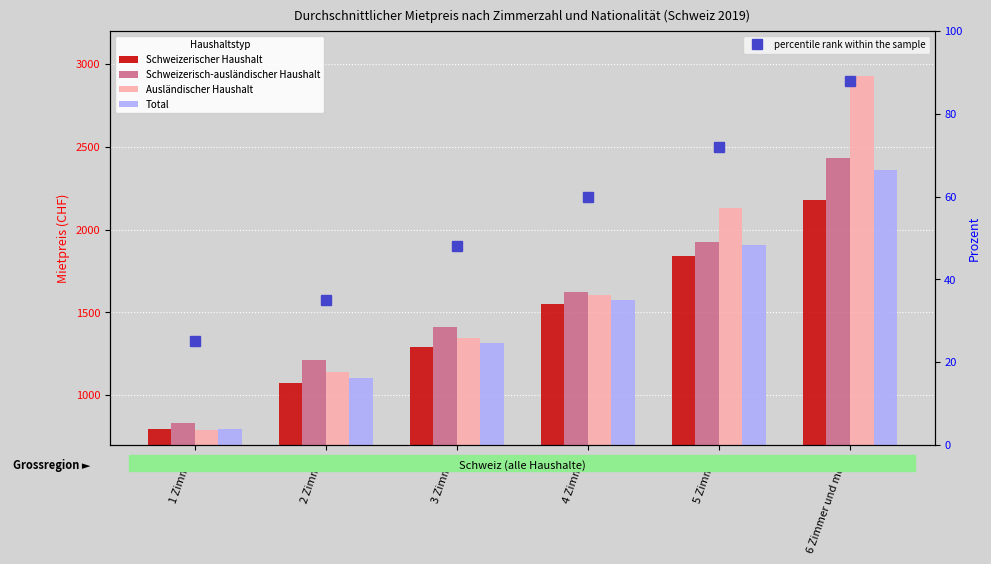

How many groups of bars are there?

6